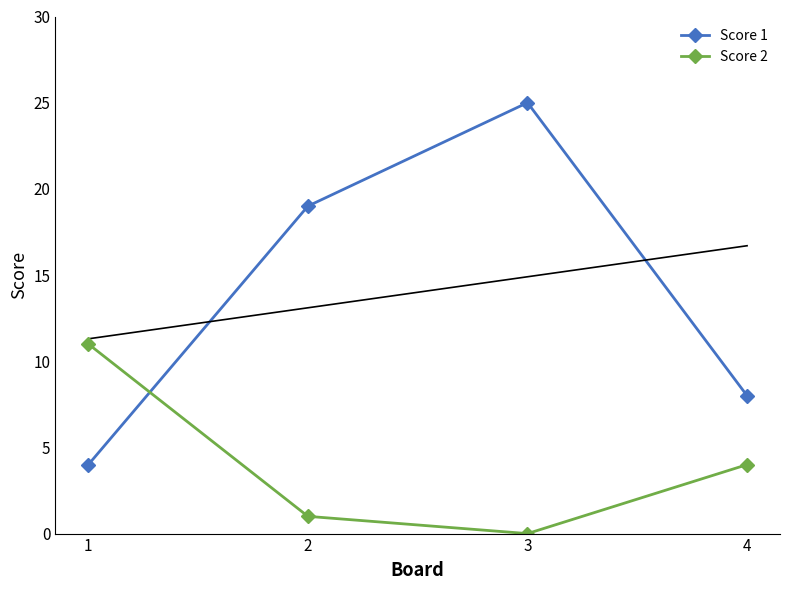

How many values in Score 2 are above zero?

3